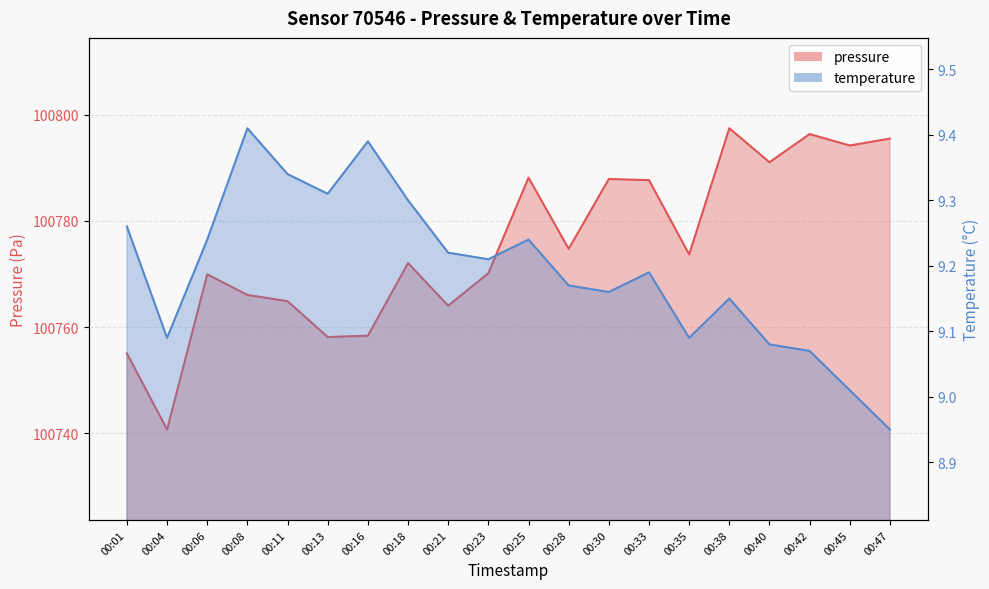

Which category has the lowest value in the pressure series?

00:04